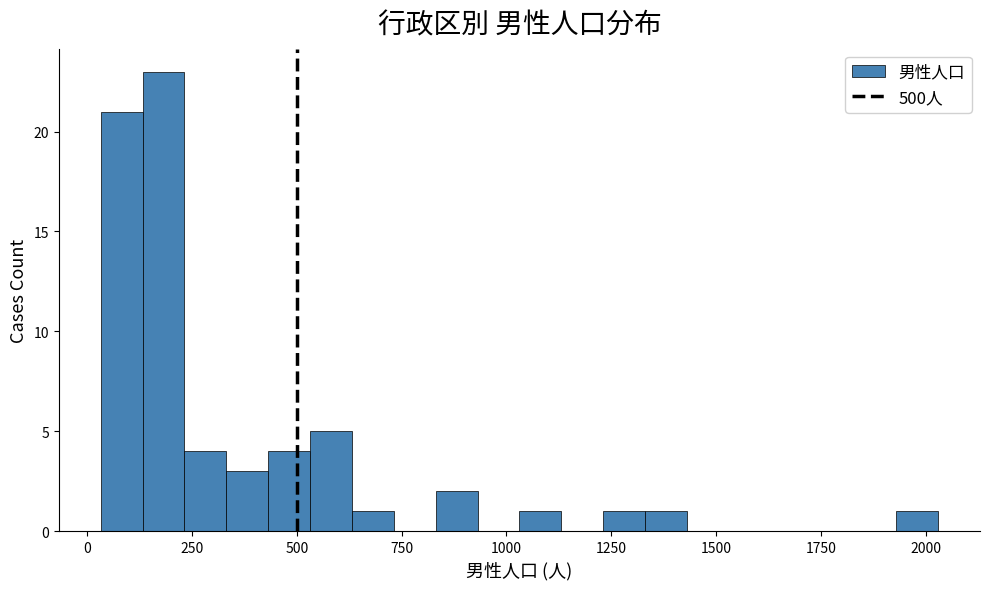

Read against the x-axis, roughly where is the centre of the tallest bar?

200